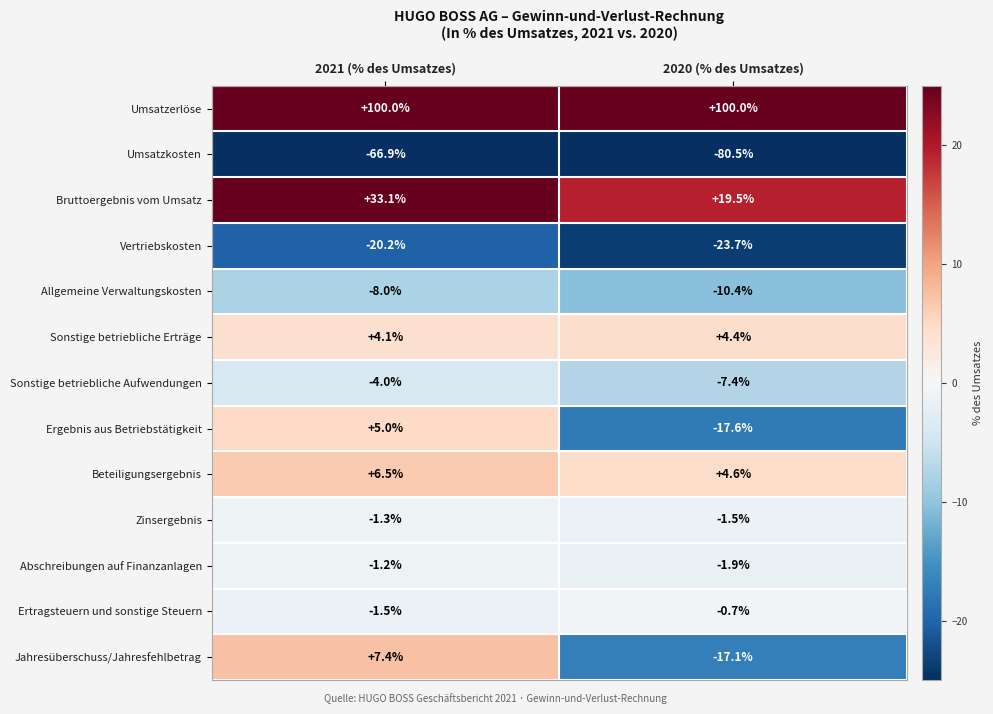

Reading left to right, what are all the values shown in this chart?

Umsatzerlöse: 100.0	100.0
Umsatzkosten: -66.9	-80.5
Bruttoergebnis vom Umsatz: 33.1	19.5
Vertriebskosten: -20.2	-23.7
Allgemeine Verwaltungskosten: -8.0	-10.4
Sonstige betriebliche Erträge: 4.1	4.4
Sonstige betriebliche Aufwendungen: -4.0	-7.4
Ergebnis aus Betriebstätigkeit: 5.0	-17.6
Beteiligungsergebnis: 6.5	4.6
Zinsergebnis: -1.3	-1.5
Abschreibungen auf Finanzanlagen: -1.2	-1.9
Ertragsteuern und sonstige Steuern: -1.5	-0.7
Jahresüberschuss/Jahresfehlbetrag: 7.4	-17.1